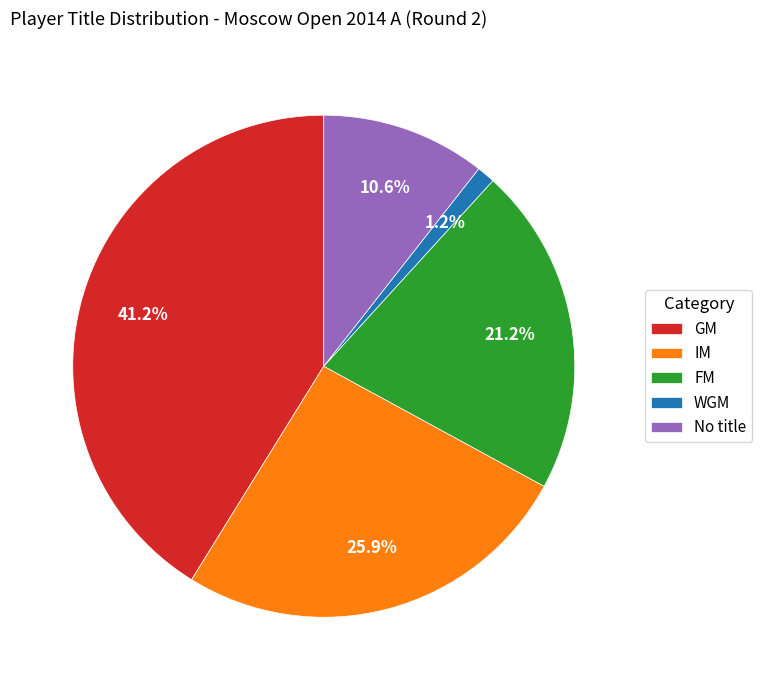

What is the total percentage of WGM and GM?

42.4%